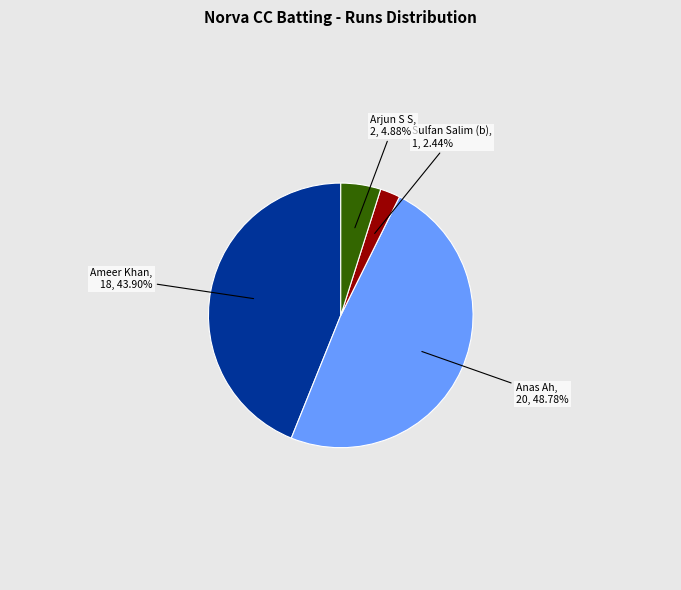

Is the sum of Anas Ah and Arjun S S greater than half?

Yes